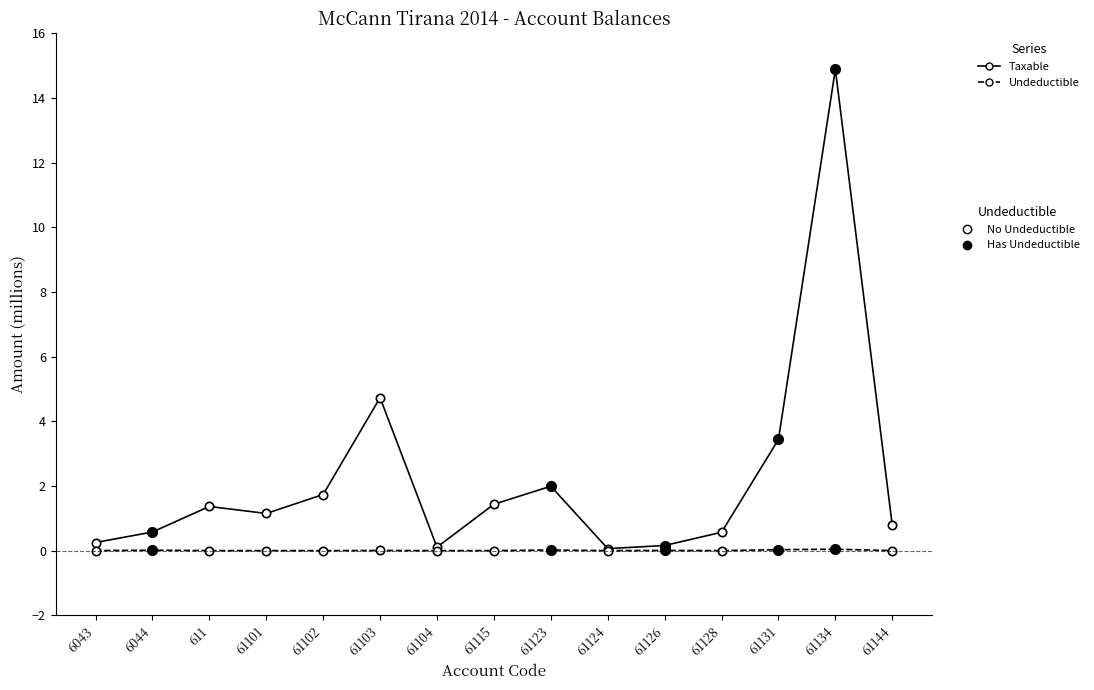

What is the label of the 8th point from the right?

61115